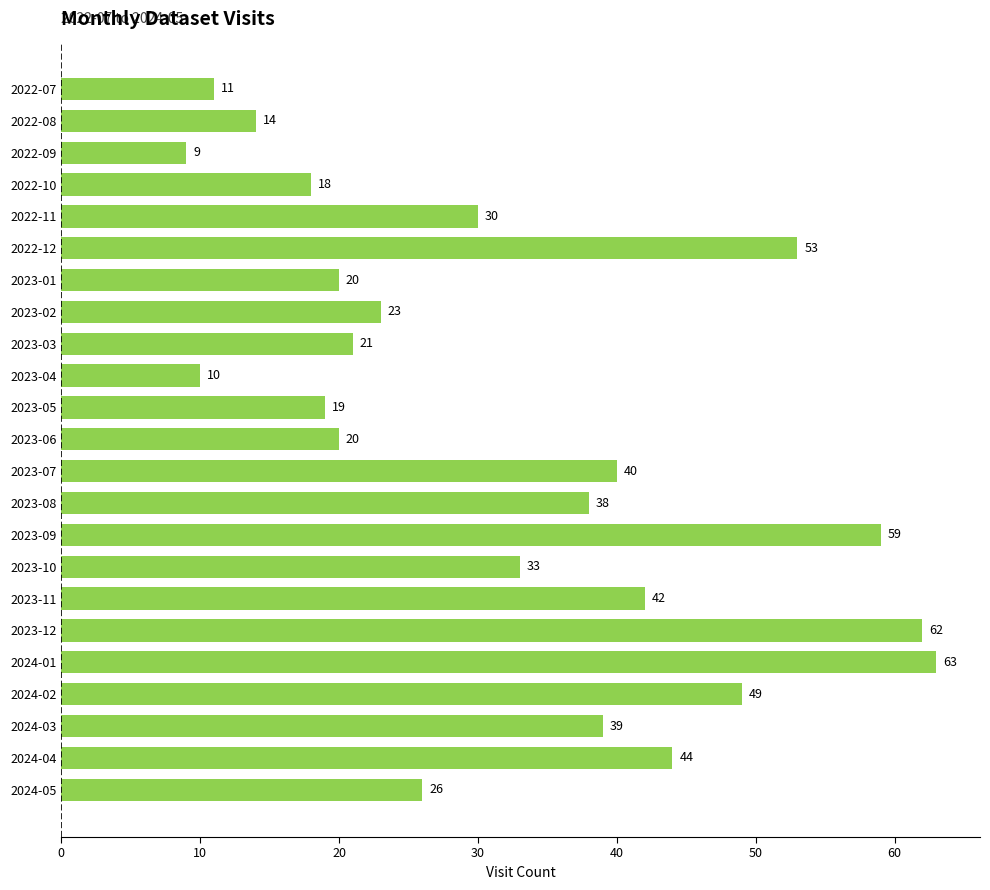

Which category has the highest value across all series?

2024-01